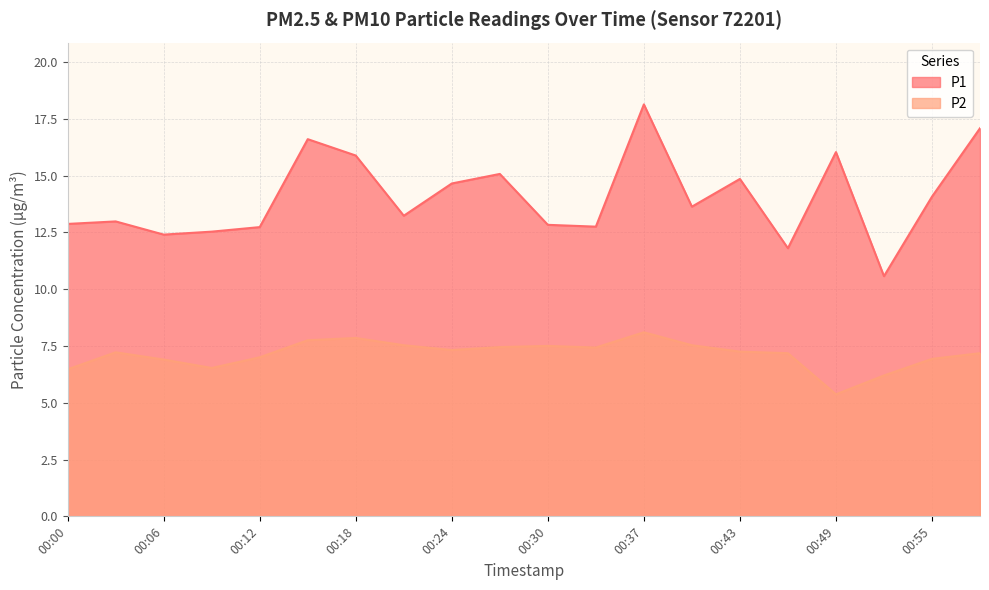

Is it true that P1 equals 15.9 at 00:18?

True